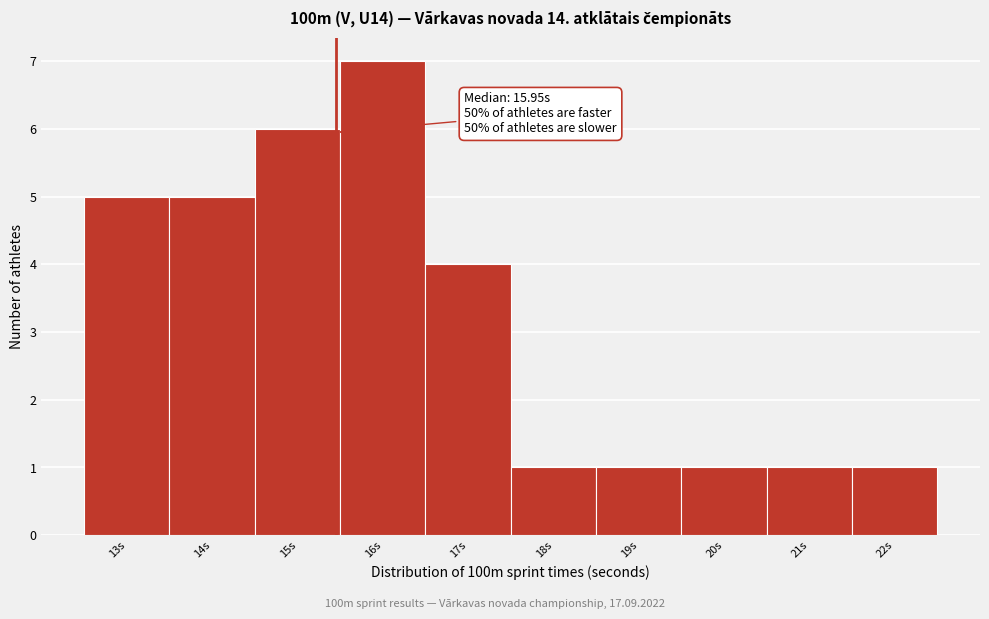

Reading left to right, list all the values displayed in this chart.

13s=5	14s=5	15s=6	16s=7	17s=4	18s=1	19s=1	20s=1	21s=1	22s=1